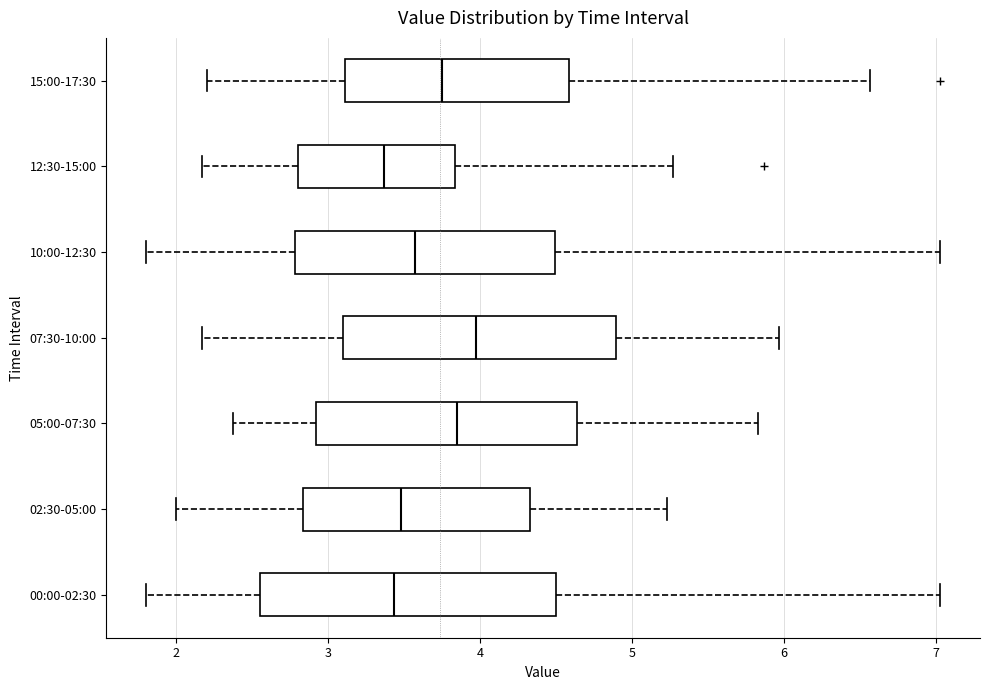

Where is the right edge of the box for 02:30-05:00 on the x-axis? The values are not printed on the chart, so give them approximately, as read against the axis.

4.3